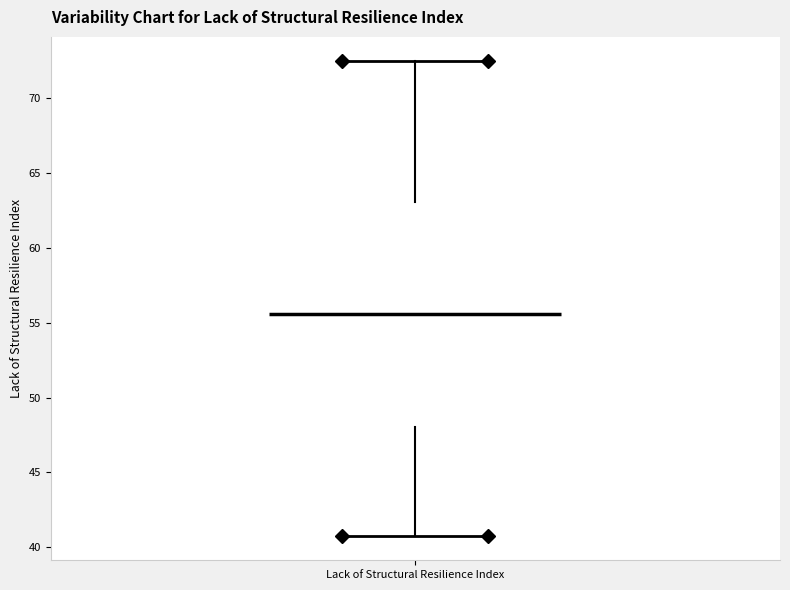

Read this box plot against the y-axis: the position of the median line, the range covered by the box, and the ends of both whiskers. The values are not printed on the chart, so give them approximately, as read against the axis.

median 55.5, box 48.0 to 63.0, whiskers 40.5 to 72.5